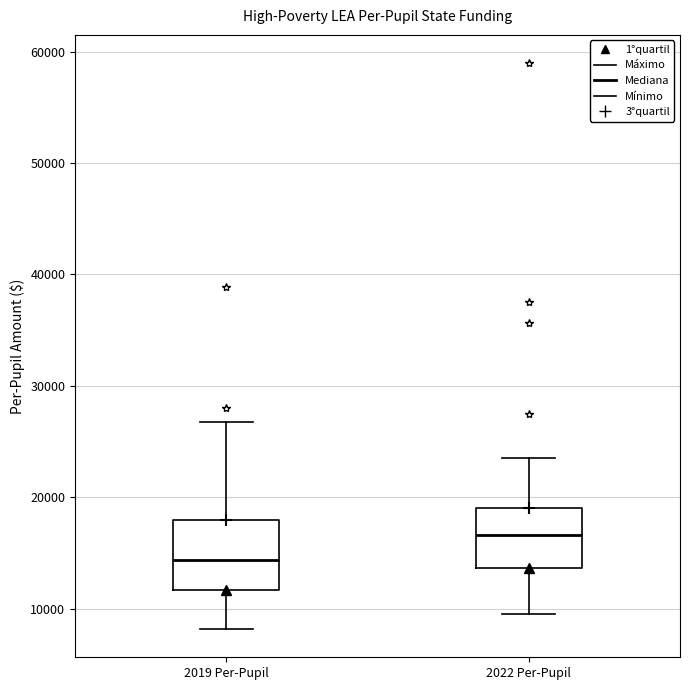

Where does the lower whisker of the box for 2022 Per-Pupil end on the y-axis? The values are not printed on the chart, so give them approximately, as read against the axis.

10000